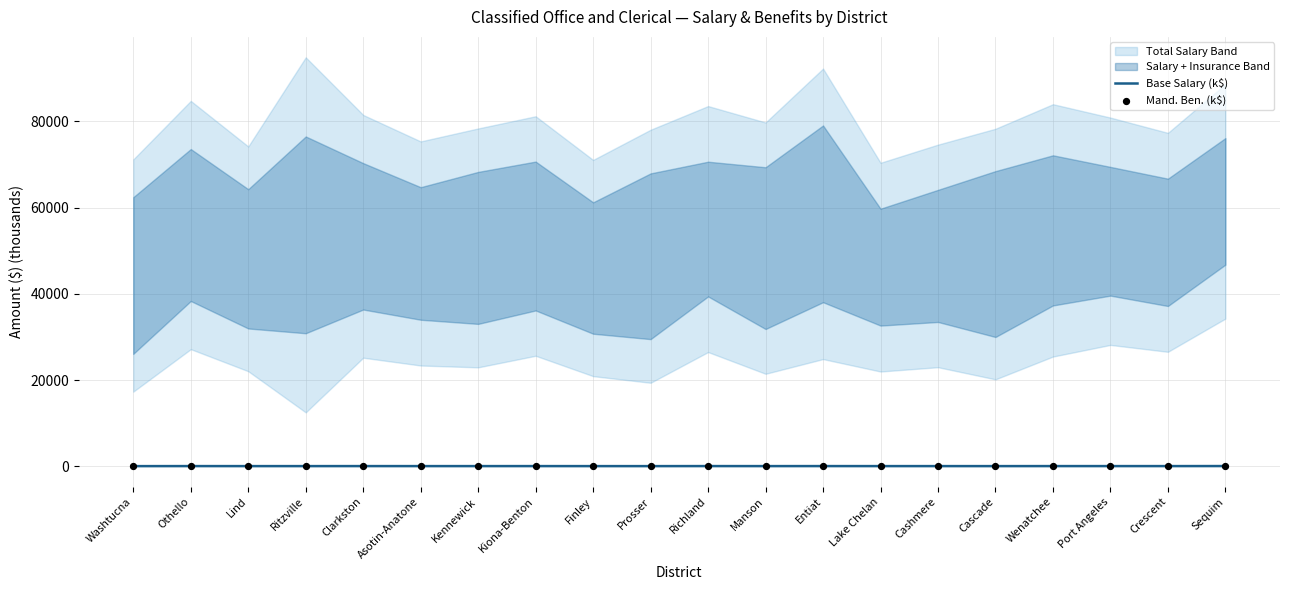

At which category is the sum across all series the highest?

Sequim